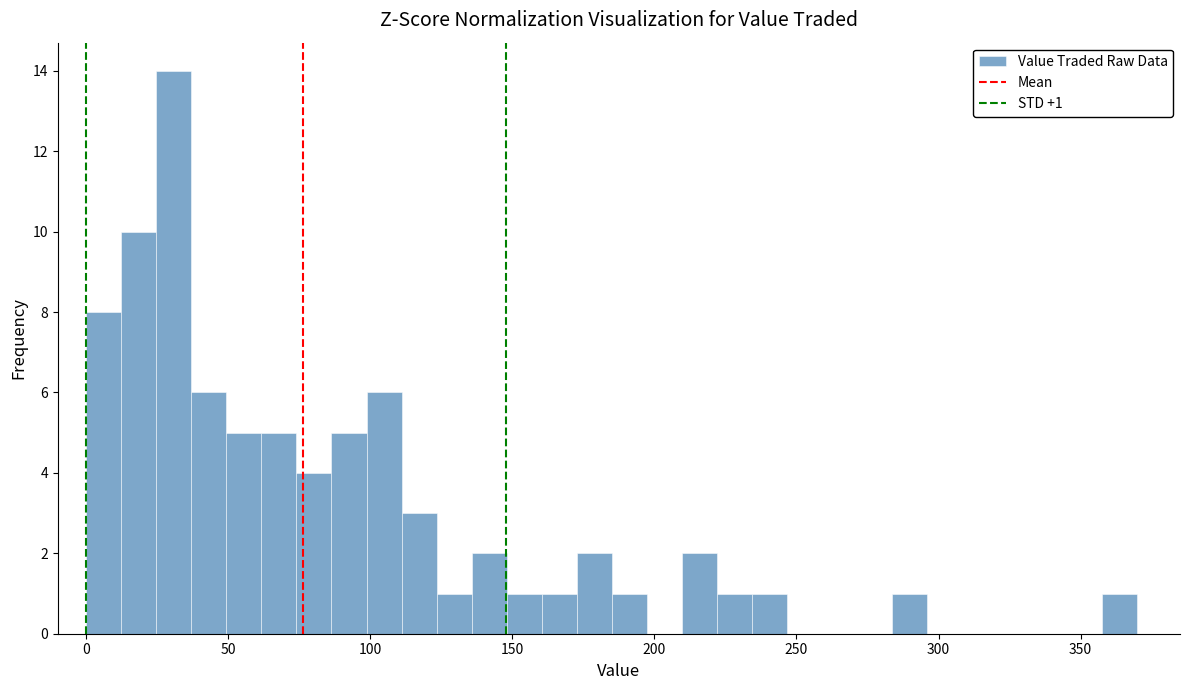

Around what value on the x-axis is the tallest bar? Give the approximate position of its centre, as read against the axis.

30